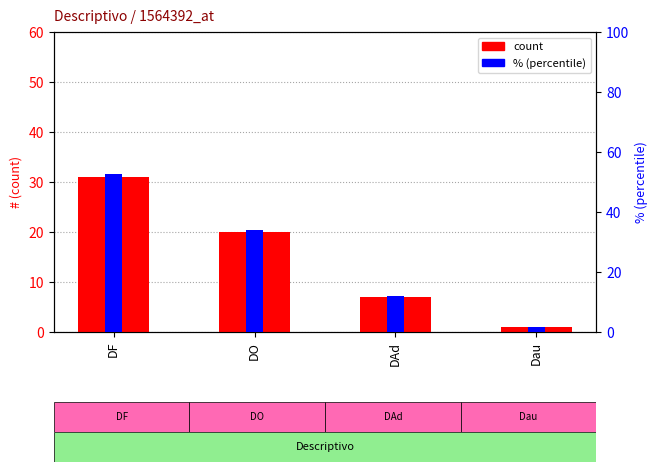

Reading left to right, extract all data points from this chart.

count: 31.0	20.0	7.0	1.0
% (percentile): 52.5	33.9	11.9	1.7